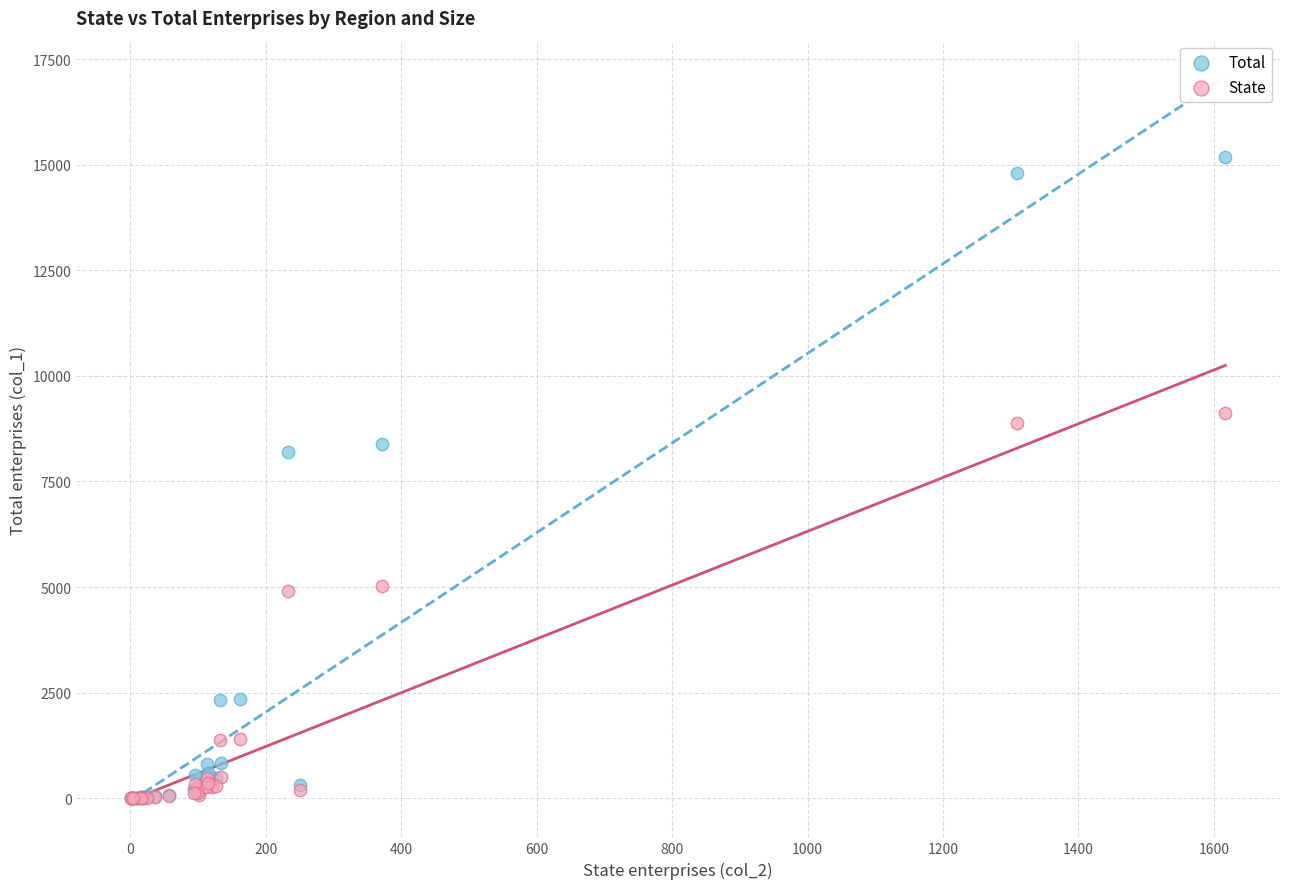

In the Total series, what Y value is closest to 7592?

8194